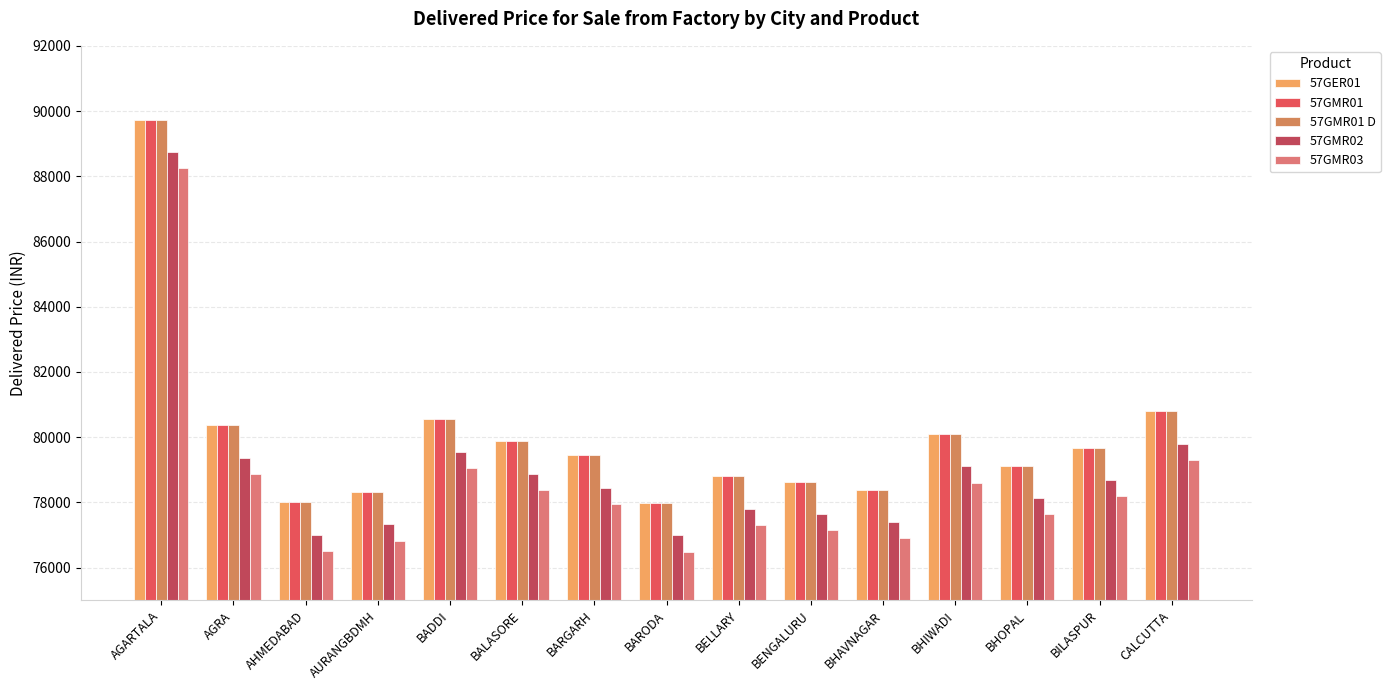

True or false: 57GMR01 has a value of 78810 at BELLARY.

True